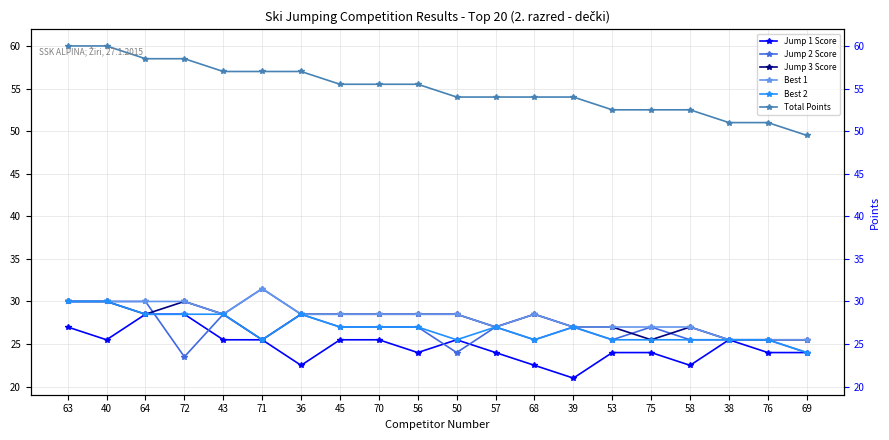

How many interior local peaks does the Jump 3 Score series have?

3